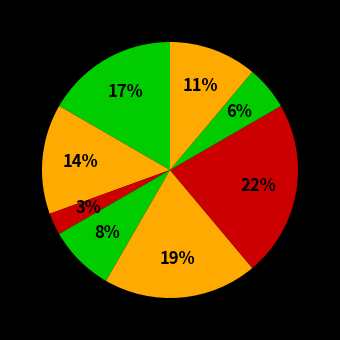

Count the number of slices in the pie.

8